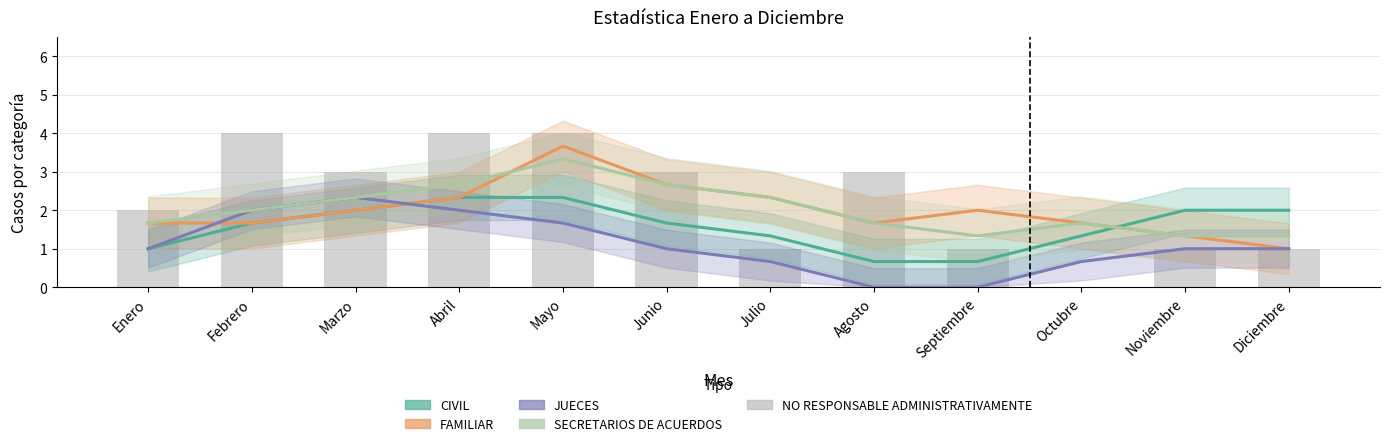

What is the difference between the second highest and second lowest values in the CIVIL series?

1.7